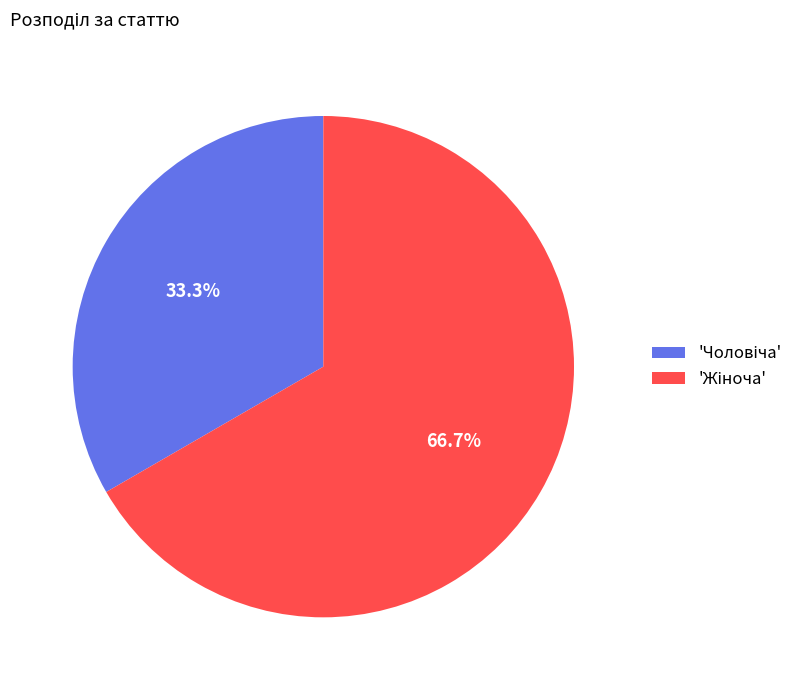

Is there a majority slice in this chart?

Yes